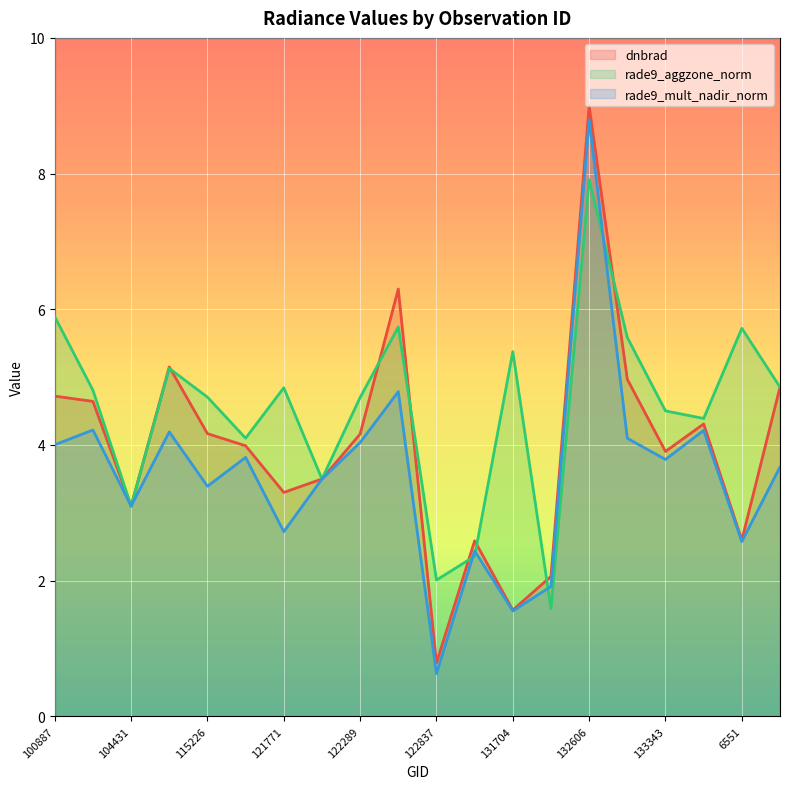

What is the sum of the dnbrad values at 131704 and 100887?

6.3